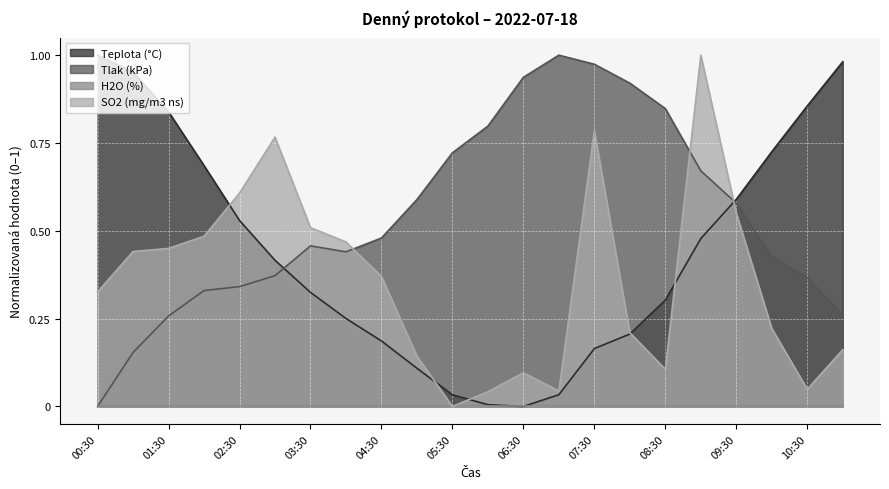

Where do Teplota (°C) and Tlak (kPa) first cross each other?

03:00 and 03:30